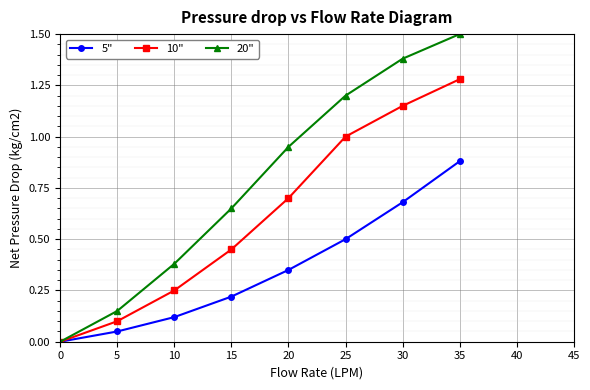

What is the maximum value for 20"?

1.5